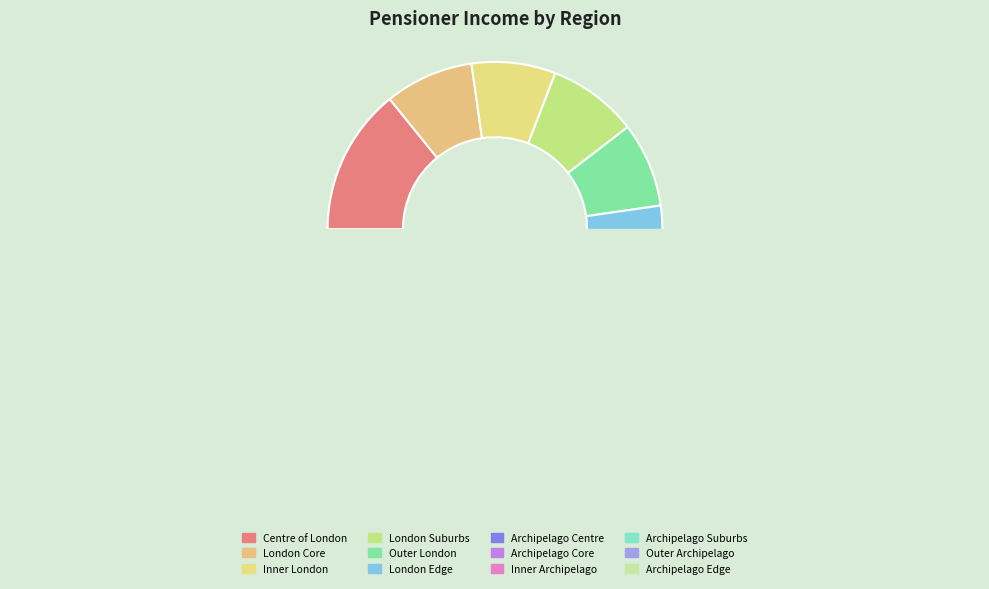

What is the change in value from Outer London to Archipelago Suburbs?

-836.9